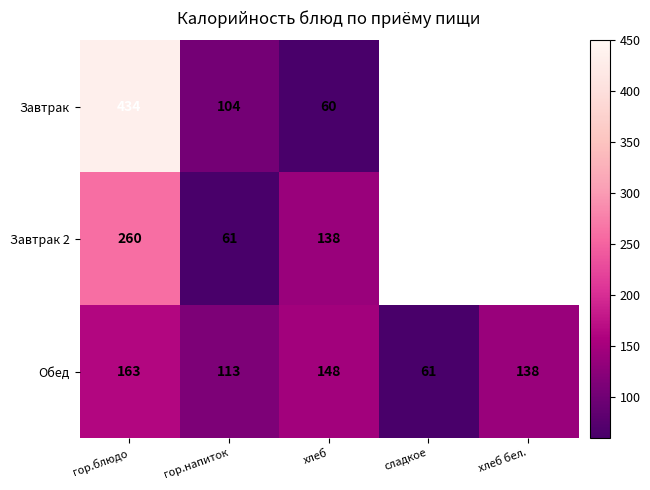

At which label is Обед closest to 112?

гор.напиток